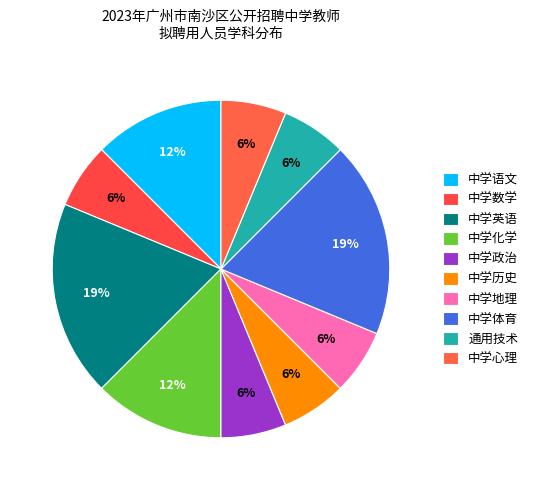

To the nearest percent, what portion does 中学历史 represent?

6%